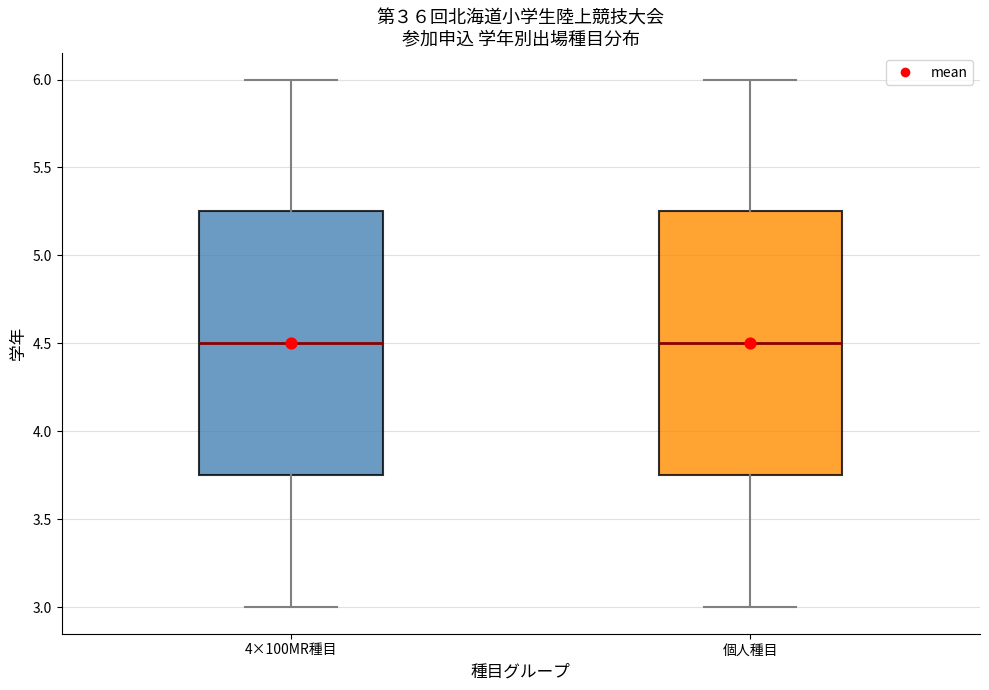

Where does the median line of the box for 4×100MR種目 sit on the y-axis? The values are not printed on the chart, so give them approximately, as read against the axis.

4.50